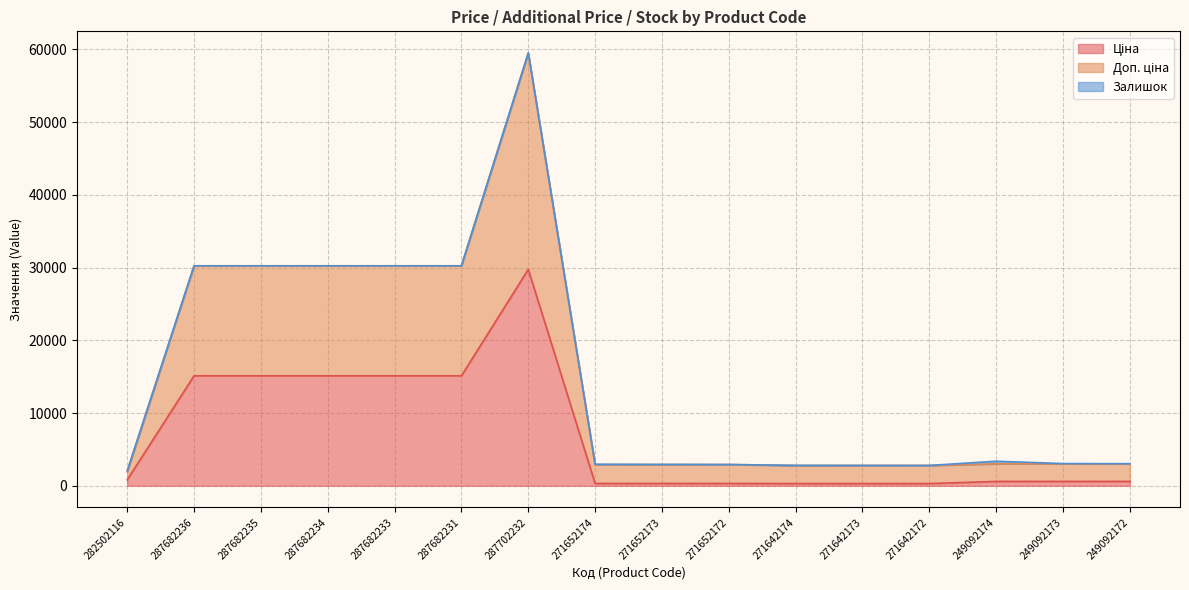

How many values in the Ціна series are below 603?

6